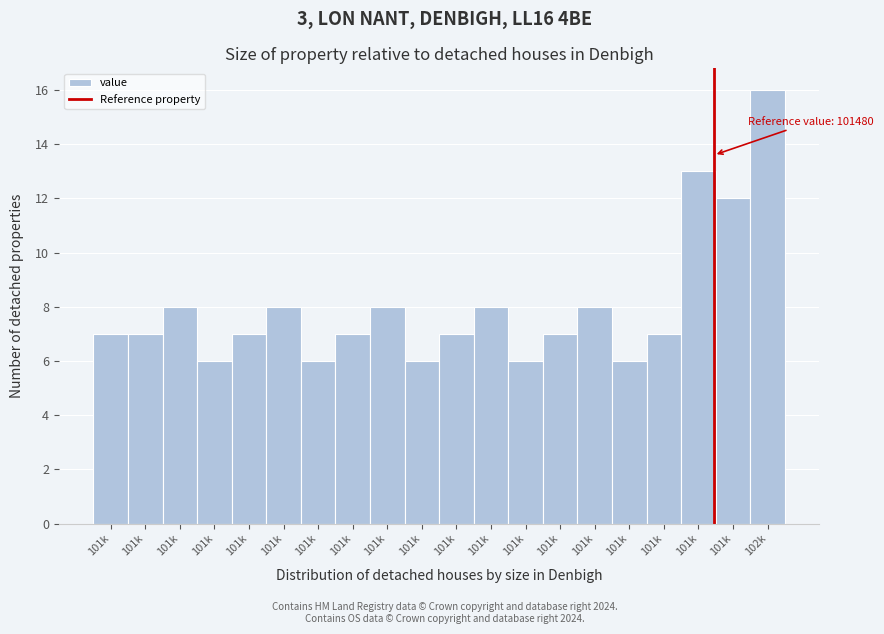

How many bars are there in total?

20